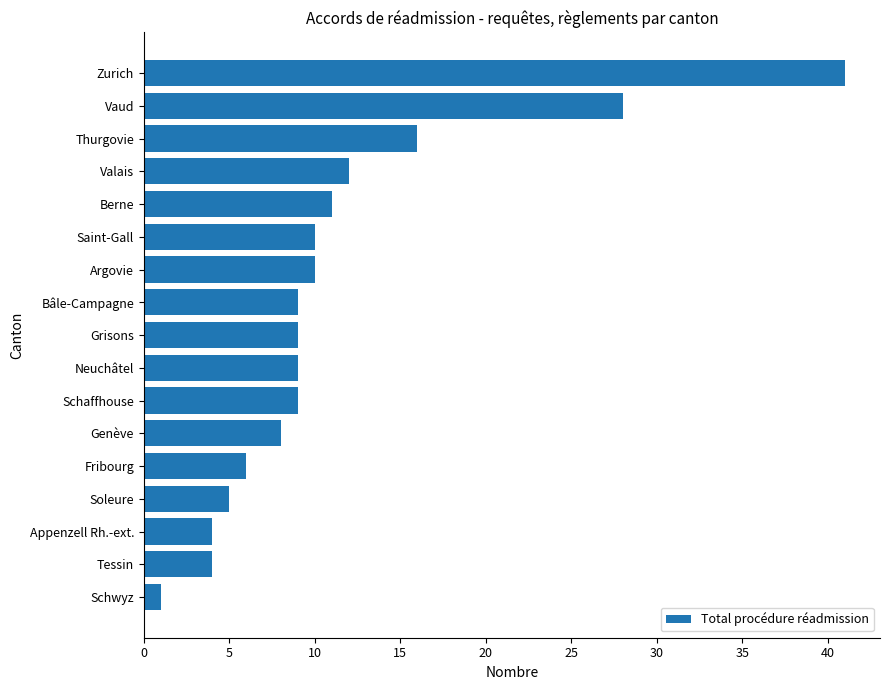

Reading top to bottom, what are all the values shown in this chart?

Zurich=41	Vaud=28	Thurgovie=16	Valais=12	Berne=11	Saint-Gall=10	Argovie=10	Bâle-Campagne=9	Grisons=9	Neuchâtel=9	Schaffhouse=9	Genève=8	Fribourg=6	Soleure=5	Appenzell Rh.-ext.=4	Tessin=4	Schwyz=1